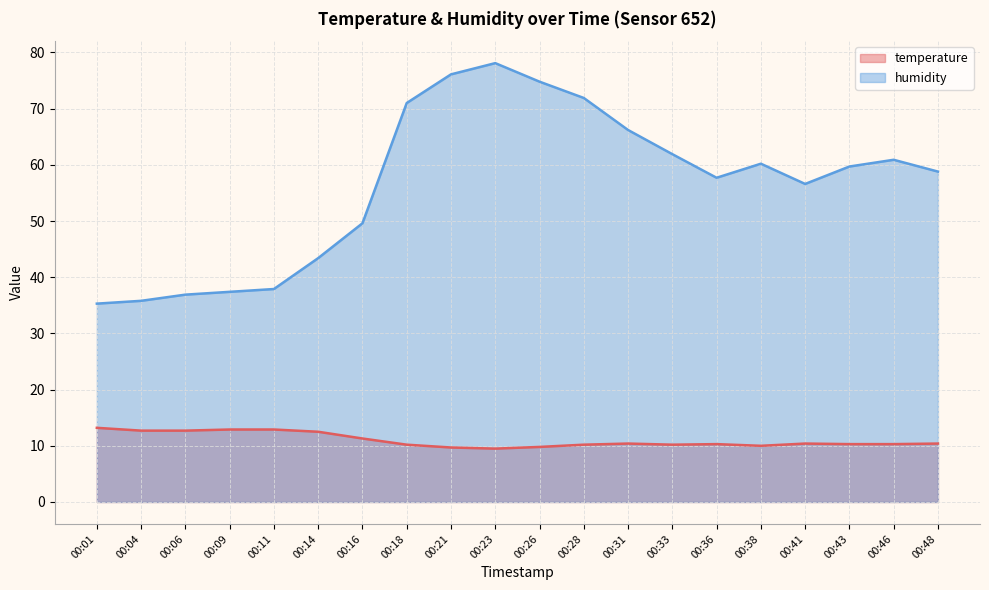

True or false: temperature and humidity cross at least once.

False